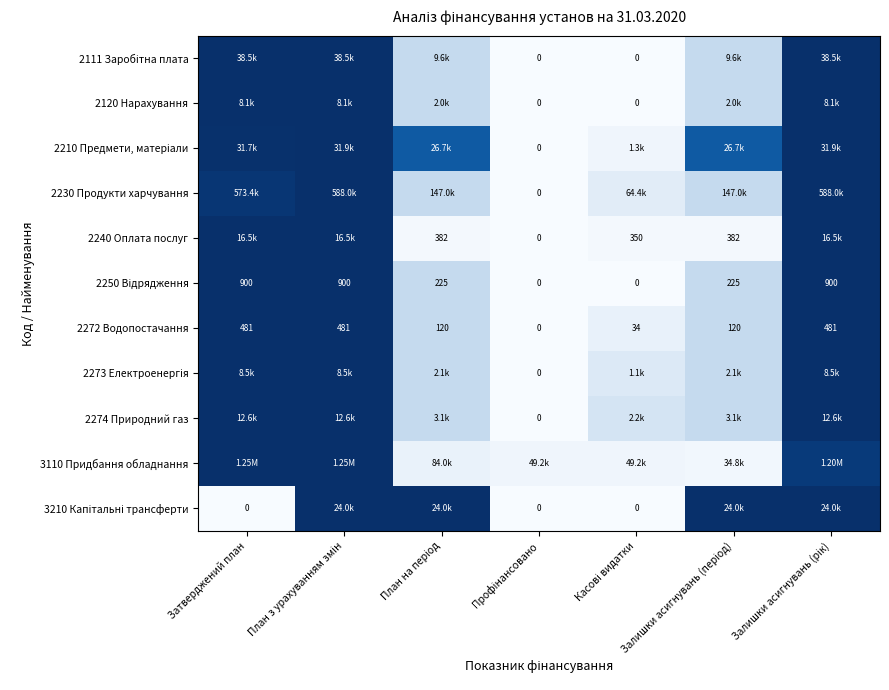

True or false: 3110 Придбання обладнання has a value of 0.1 at Профінансовано.

False